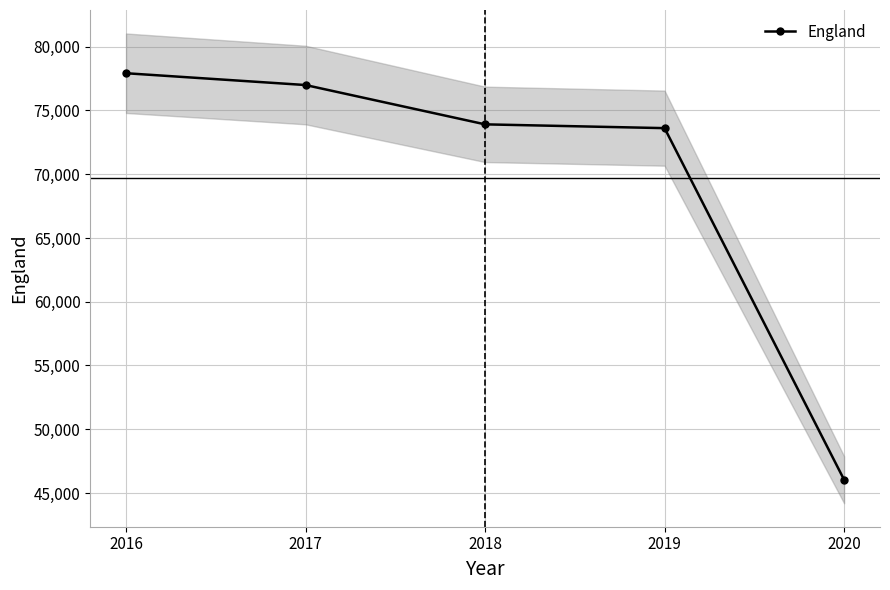

Reading right to left, list all the values displayed in this chart.

46039	73613	73910	76993	77919